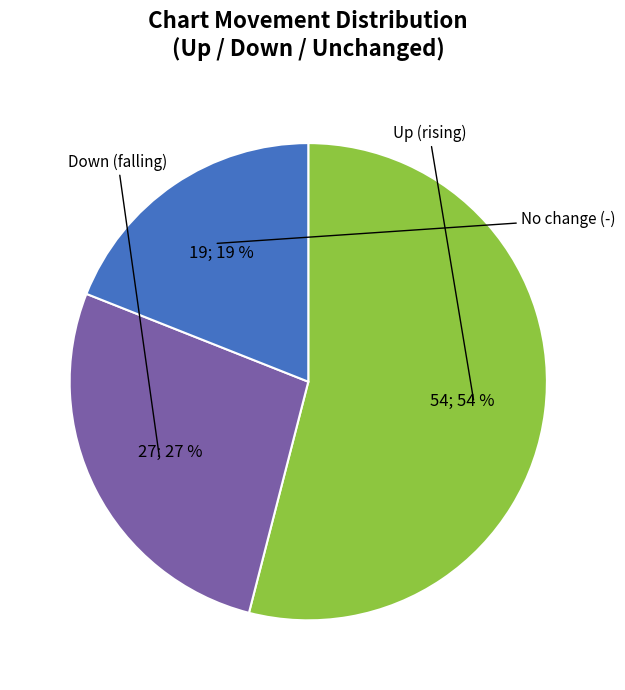

How many segments does this pie chart have?

3